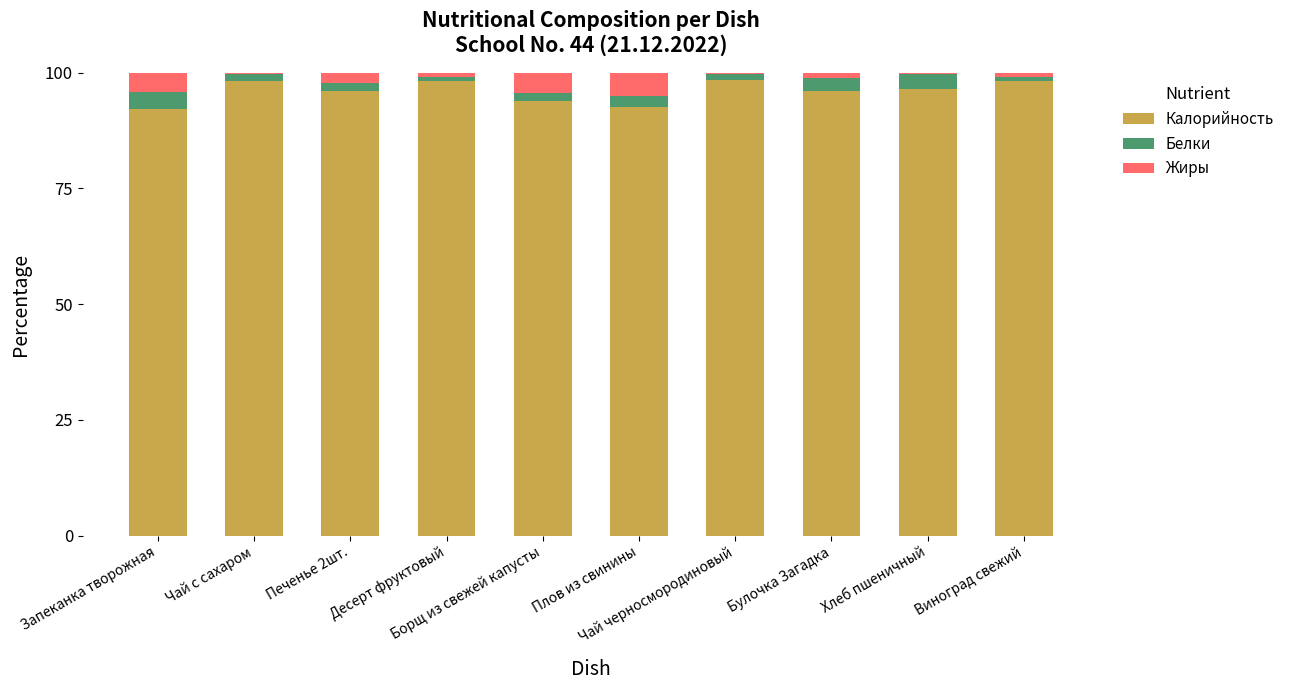

What is the difference between the second highest and second lowest values in the Калорийность series?

5.8